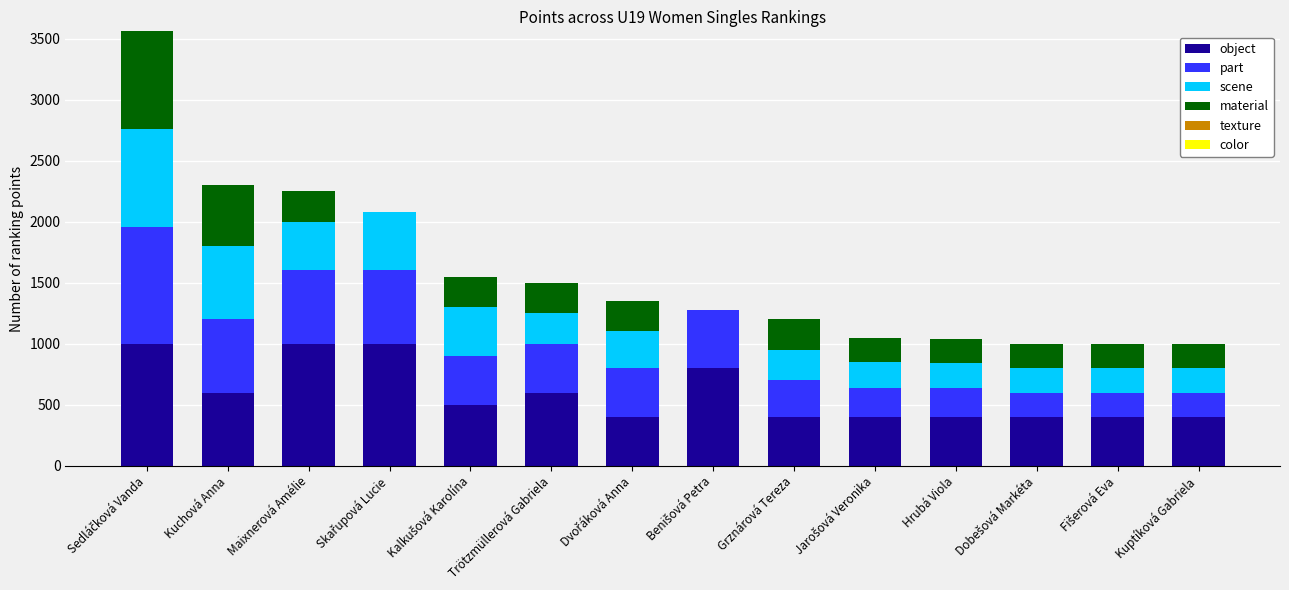

What is the total value across all series at Hrubá Viola?

1040